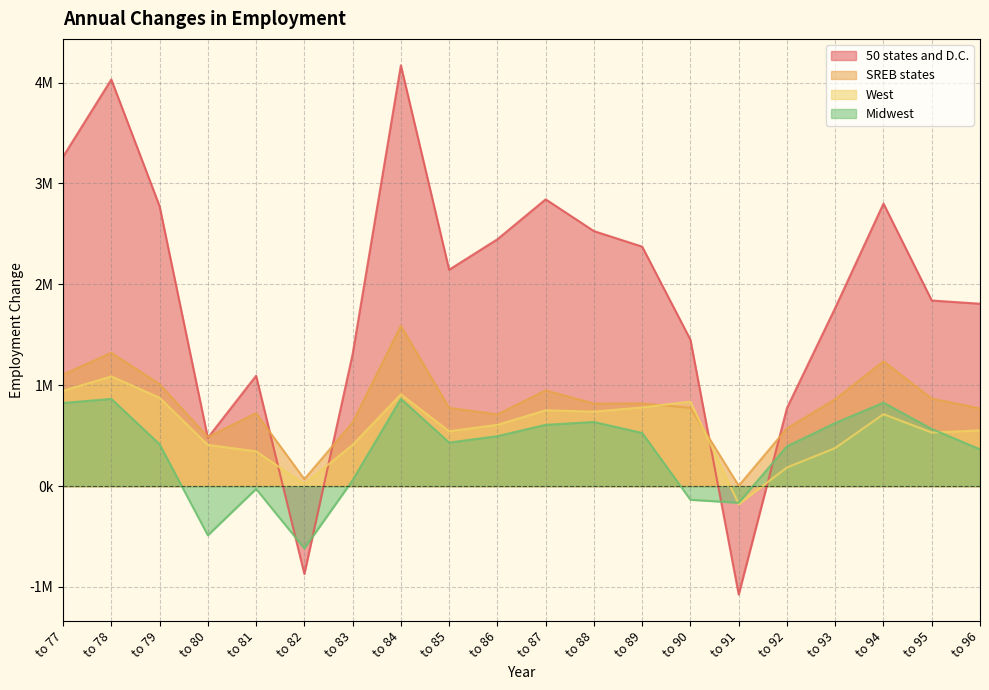

List the series in order of their peak value, lowest first.

Midwest, West, SREB states, 50 states and D.C.